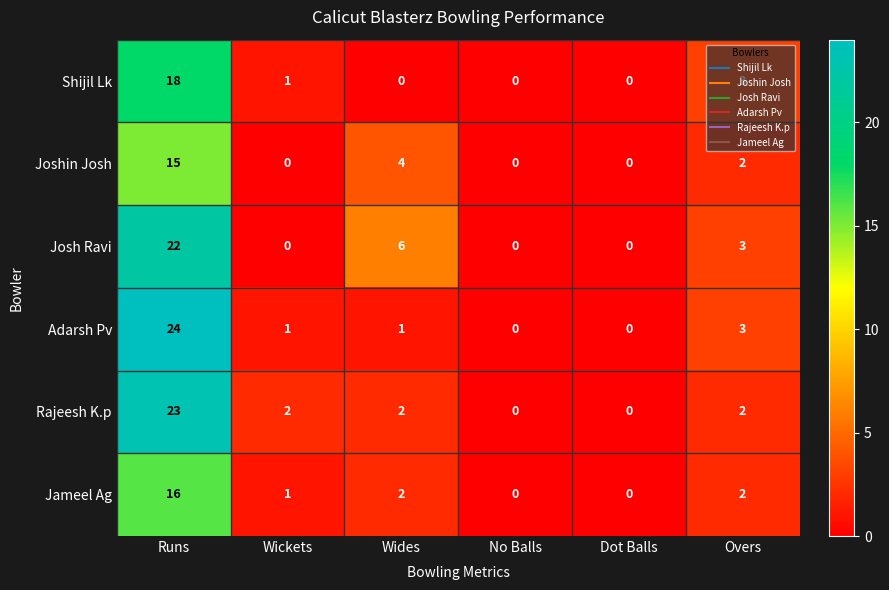

List the series in order of their peak value, highest first.

Adarsh Pv, Rajeesh K.p, Josh Ravi, Shijil Lk, Jameel Ag, Joshin Josh